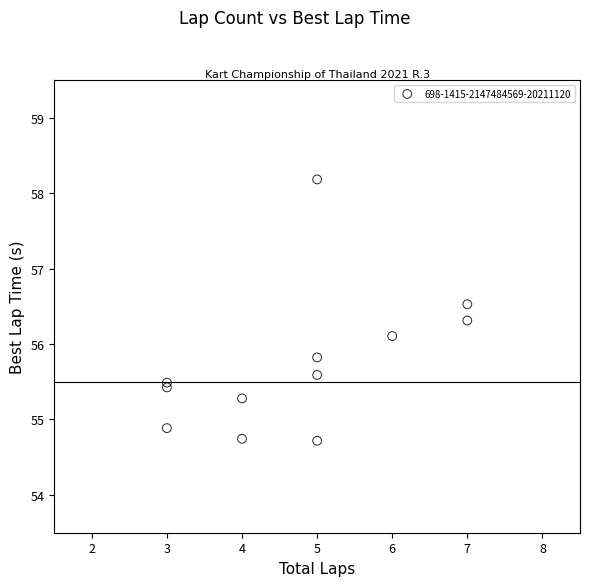

What Y value in the scatter plot is closest to 56?

56.1